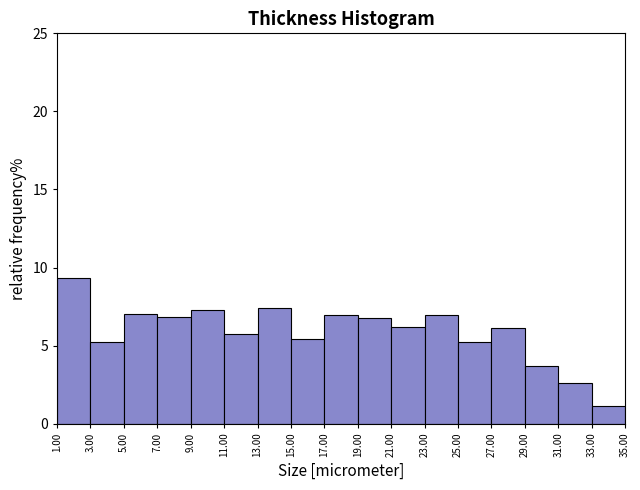

Over which range of the x-axis is the bar tallest?

1.00 to 3.00